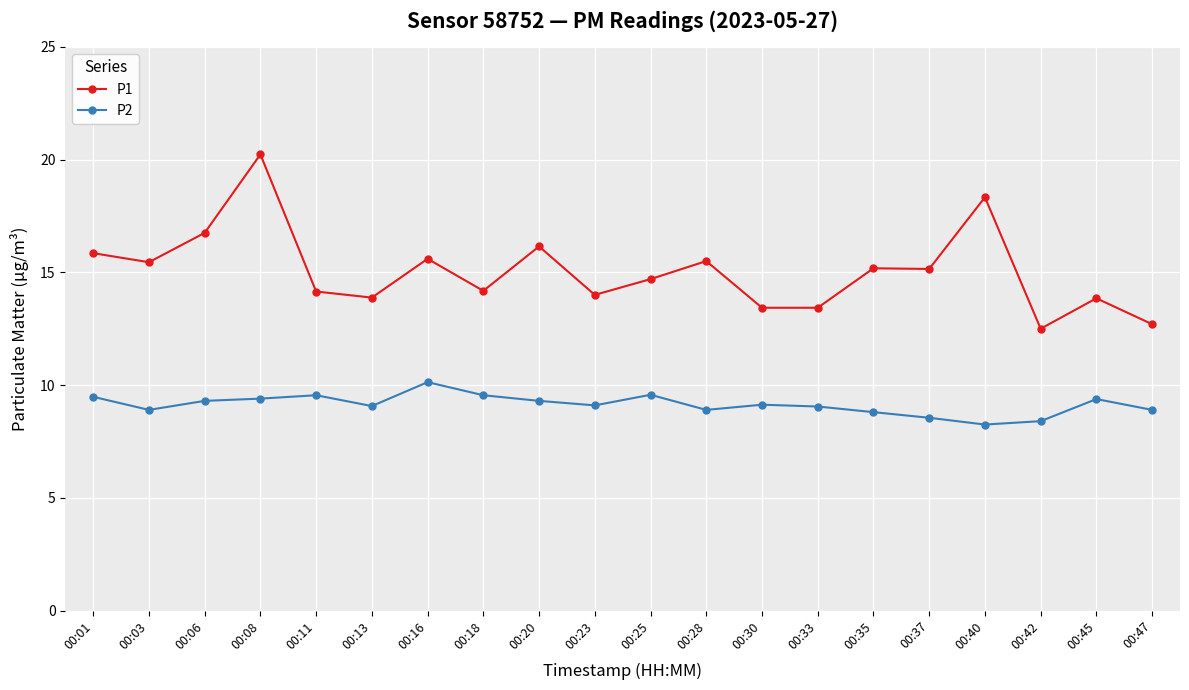

What is the value of the P1 point at the 4th from the left?

20.2